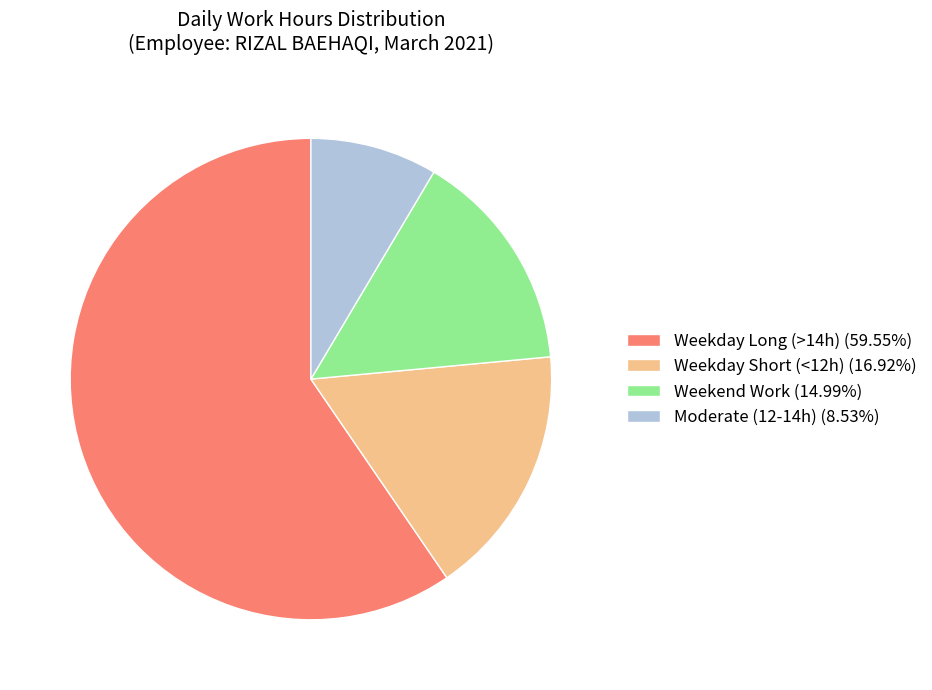

Combined, do Weekend Work (14.99%) and Moderate (12-14h) (8.53%) account for over 50%?

No